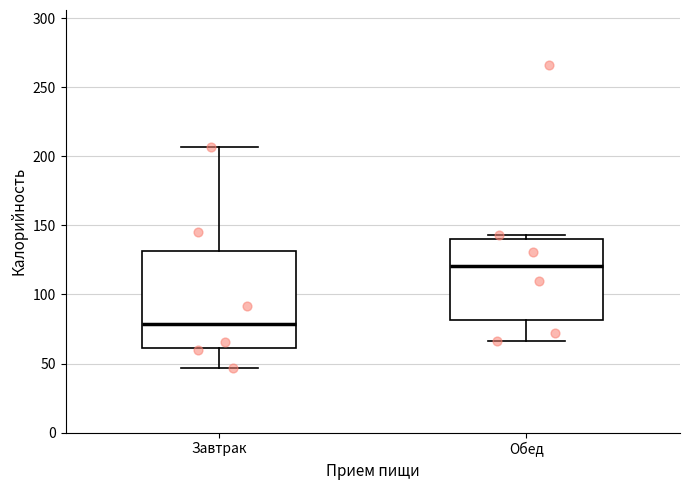

Reading left to right, read every box against the y-axis: the position of its median line, the range the box covers, and the ends of its whiskers. The values are not printed on the chart, so give them approximately, as read against the axis.

Завтрак: median 80, box 60 to 130, whiskers 45 to 205
Обед: median 120, box 80 to 140, whiskers 65 to 145